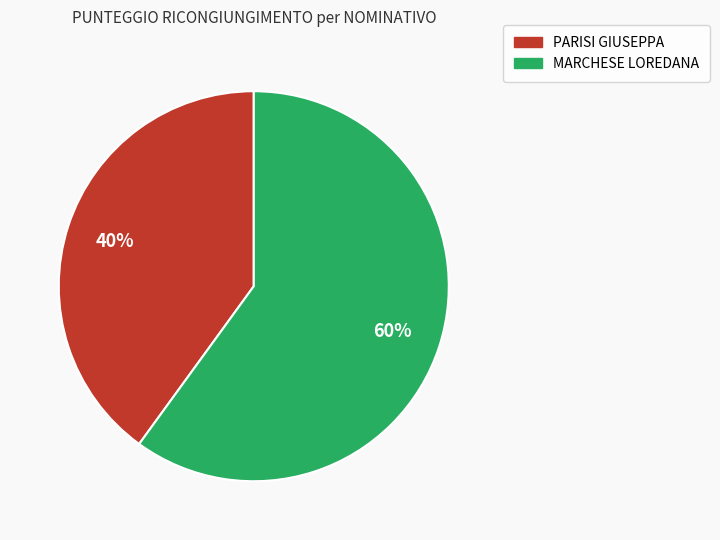

Is the sum of PARISI GIUSEPPA and MARCHESE LOREDANA greater than half?

Yes